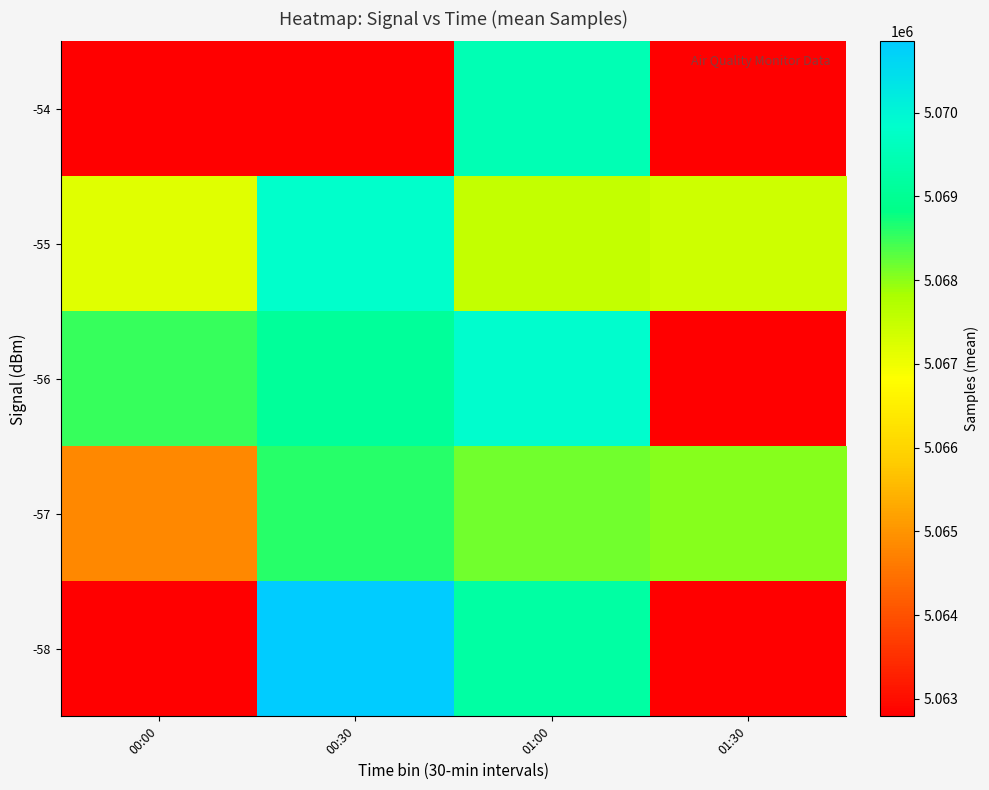

Is the value of -57 at 01:30 greater than the value of -55 at 01:30?

Yes